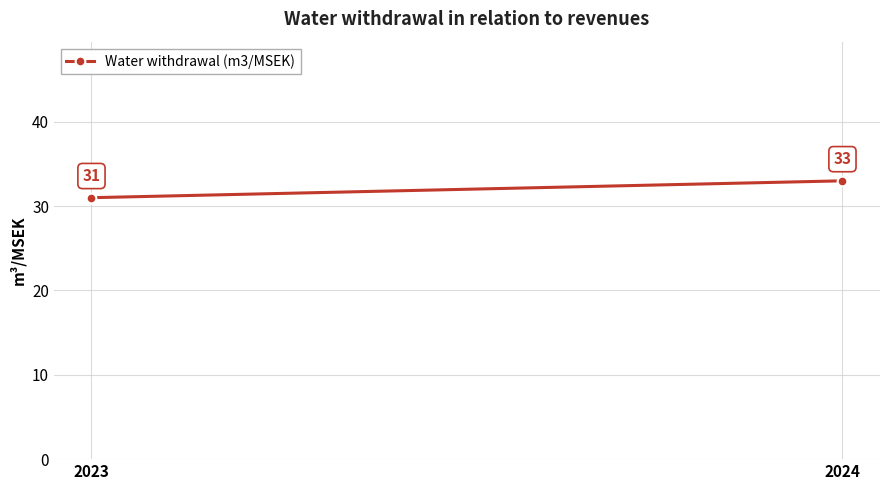

At which category does the chart reach its minimum across all series?

2023